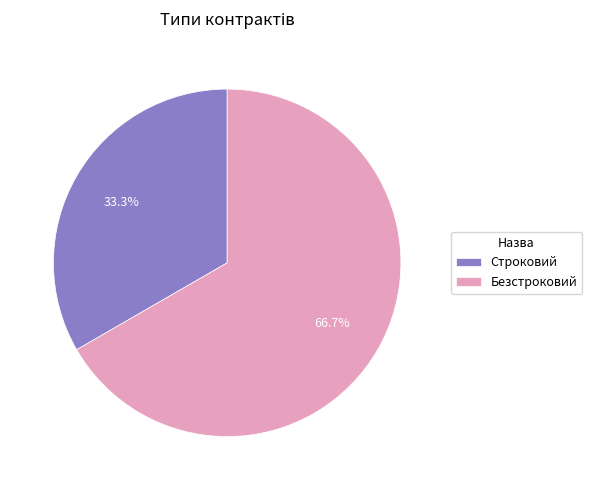

Which has a higher value, Безстроковий or Строковий?

Безстроковий